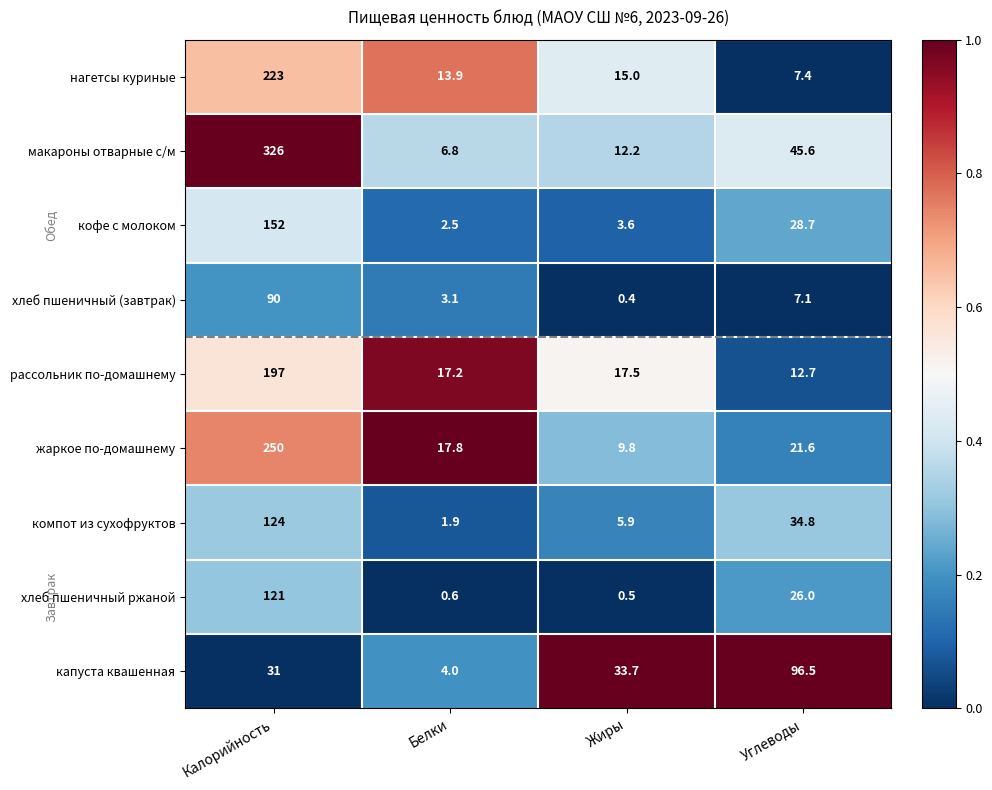

At Белки, list the series in order from largest to smallest.

жаркое по-домашнему, рассольник по-домашнему, нагетсы куриные, макароны отварные с/м, капуста квашенная, хлеб пшеничный (завтрак), кофе с молоком, компот из сухофруктов, хлеб пшеничный ржаной